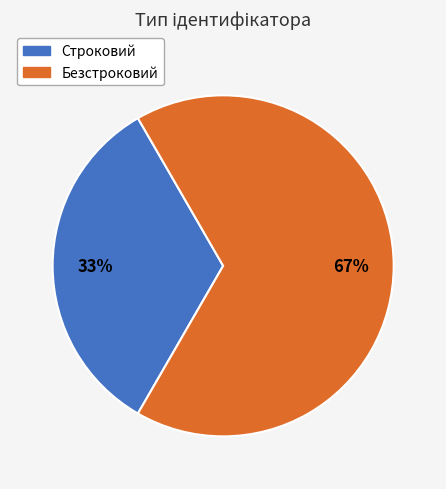

What percentage is the Безстроковий slice, to the nearest percent?

67%